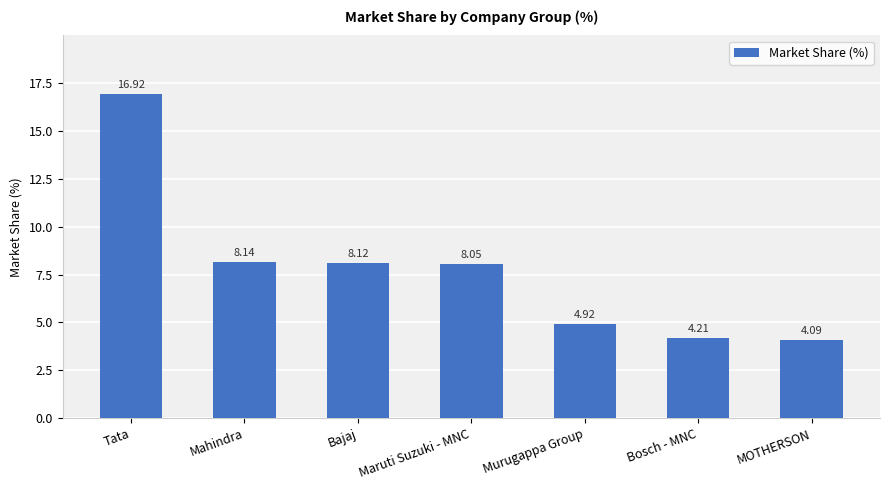

Rank the categories by value from highest to lowest.

Tata, Mahindra, Bajaj, Maruti Suzuki - MNC, Murugappa Group, Bosch - MNC, MOTHERSON